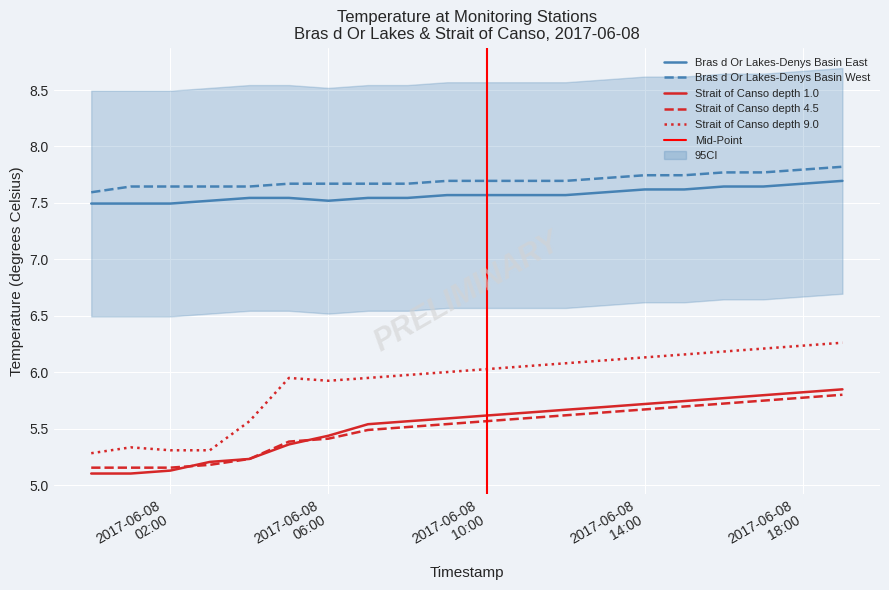

The Strait of Canso depth 4.5 series shows 9.9 at 2017-06-08 18:00. True or false?

False